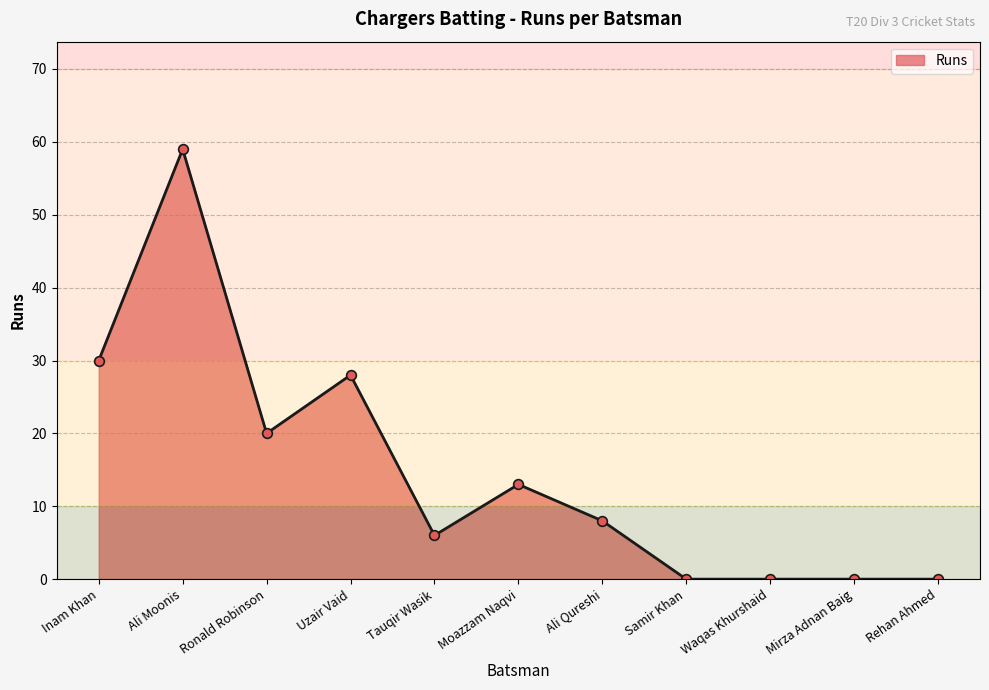

Is it true that the value at Ronald Robinson is 20?

True